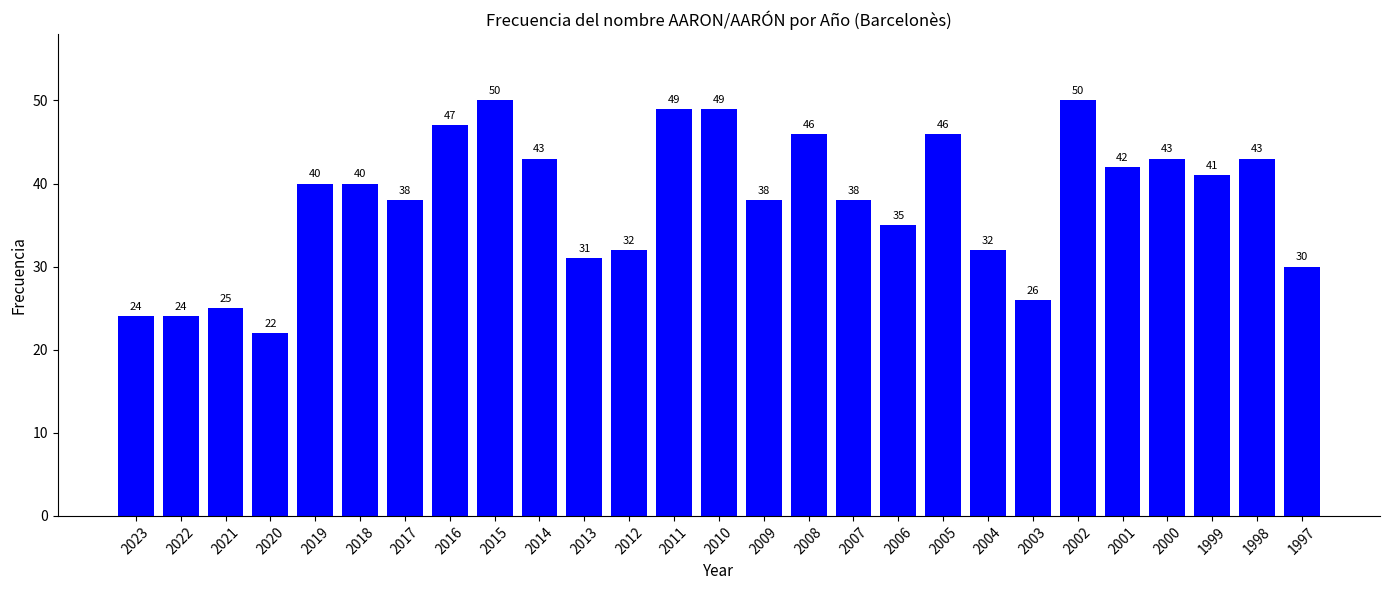

At which category does the chart reach its minimum across all series?

2020